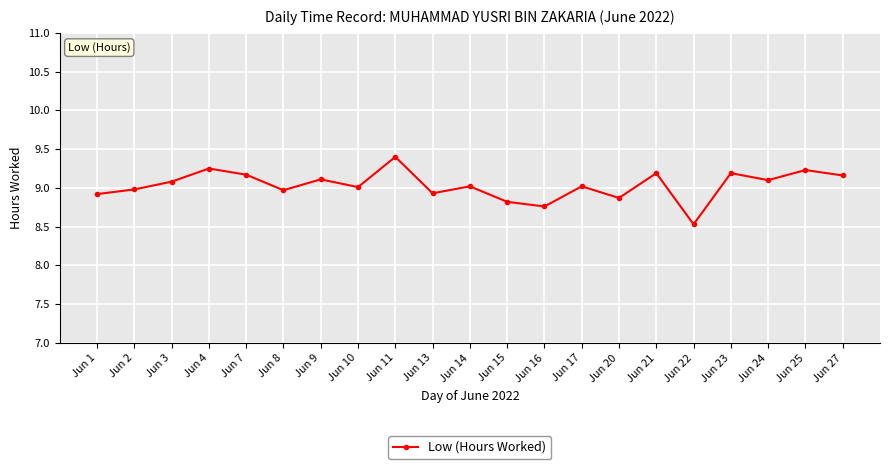

At which label is the value closest to 8?

Jun 22